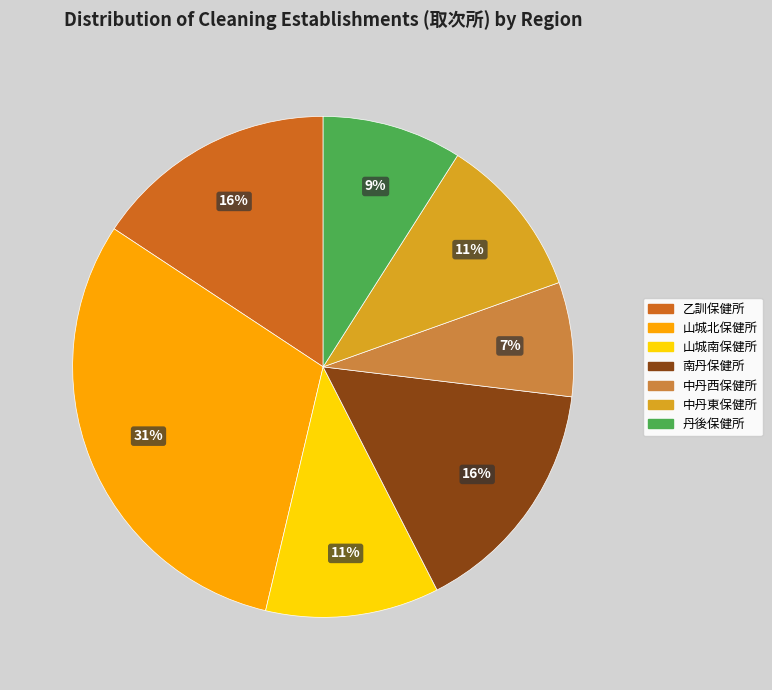

Approximately how many times larger is the value at 中丹東保健所 compared to 丹後保健所?

1.2